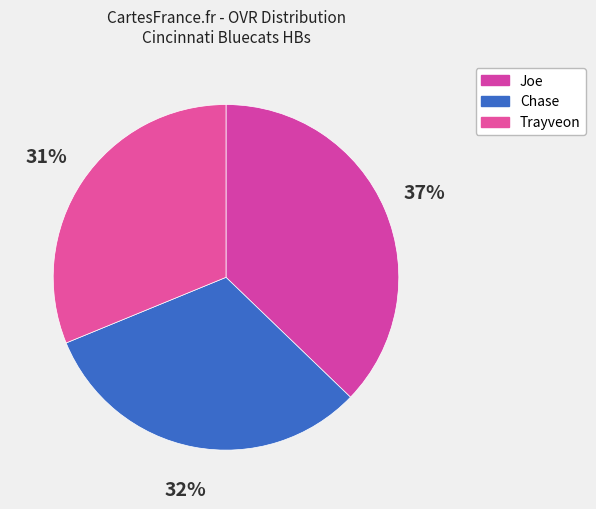

How many slices are in this pie chart?

3